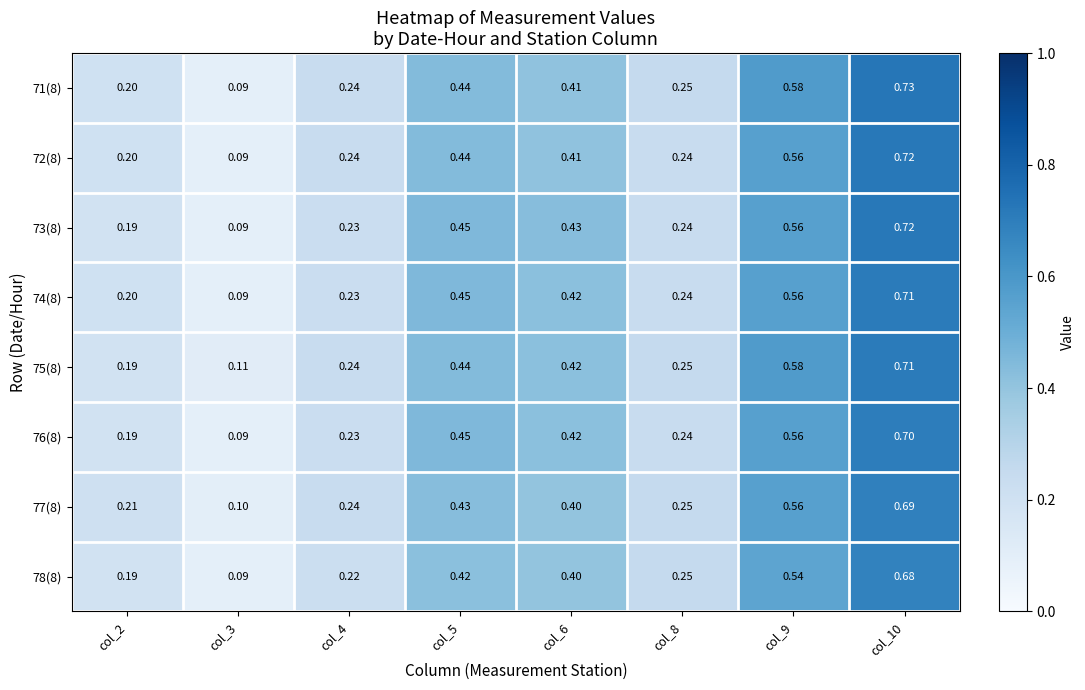

Which label corresponds to the smallest value in the chart?

col_3